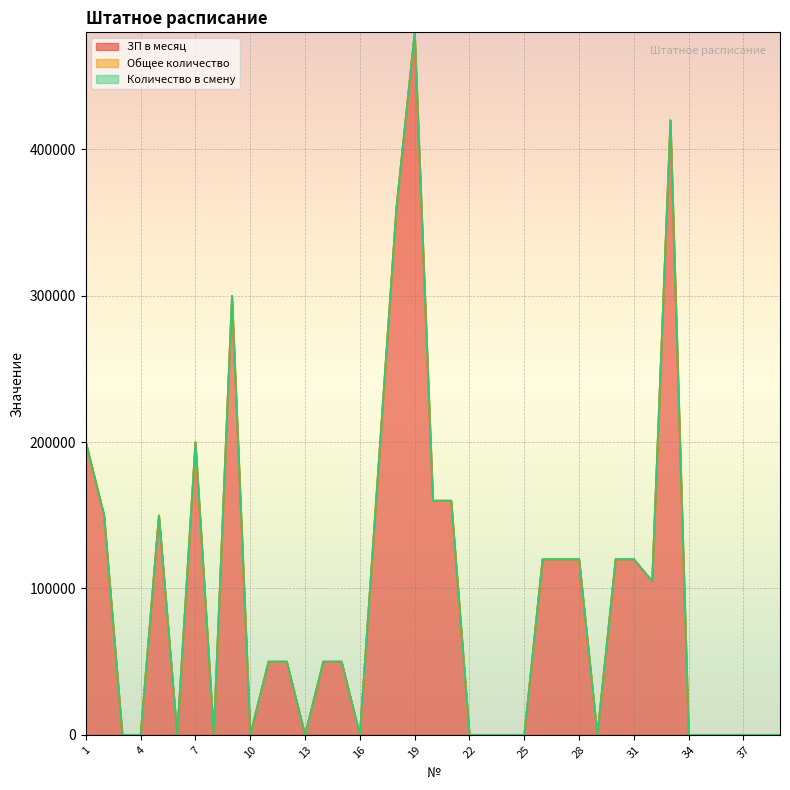

How many times do ЗП в месяц and Общее количество cross each other?

4